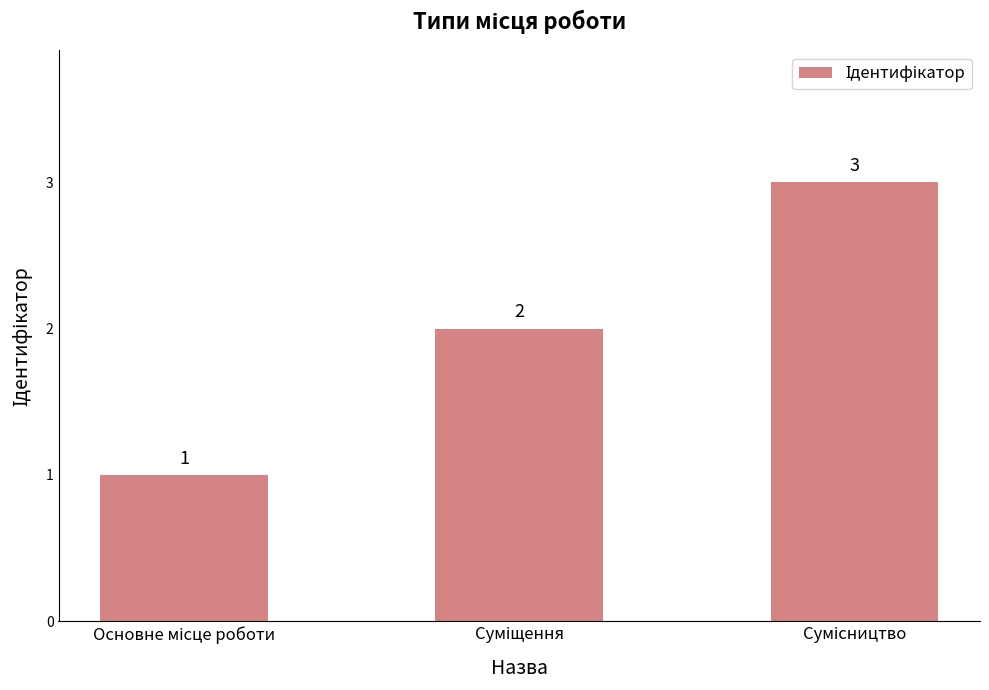

Reading right to left, what are all the values shown in this chart?

3	2	1